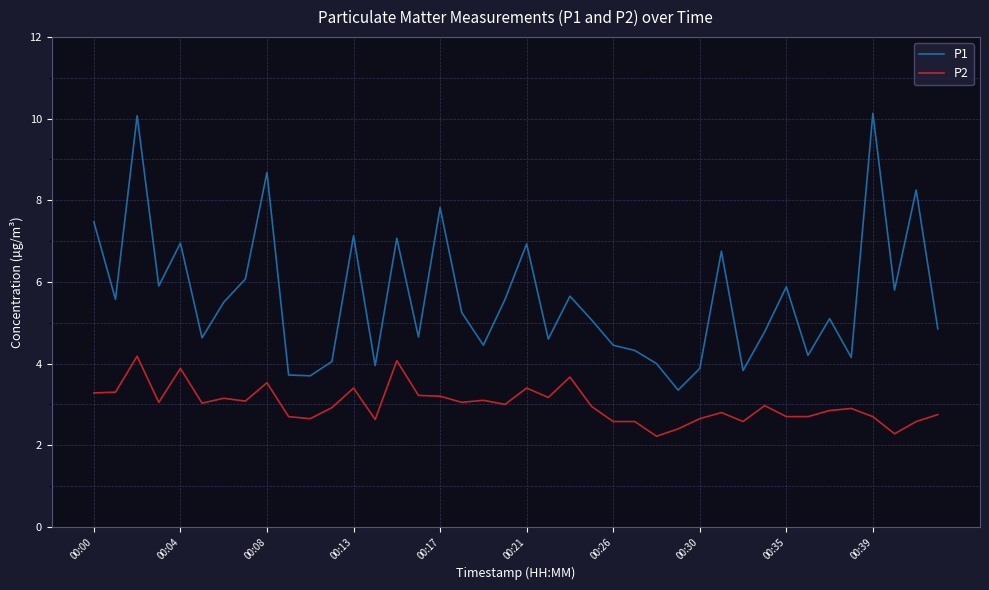

Rank the series by their average value, from lowest to highest.

P2, P1